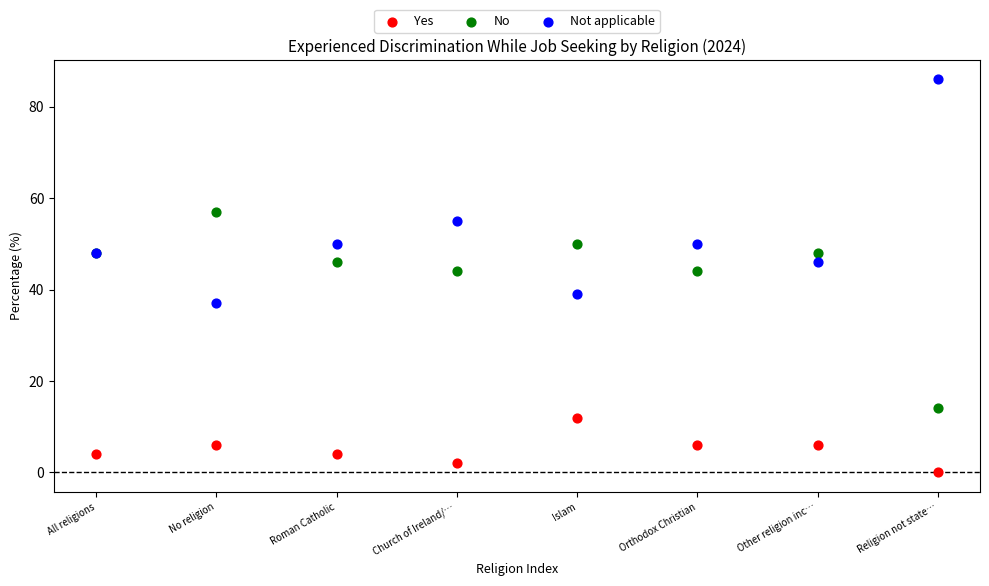

Which series contains the highest Y value?

Not applicable